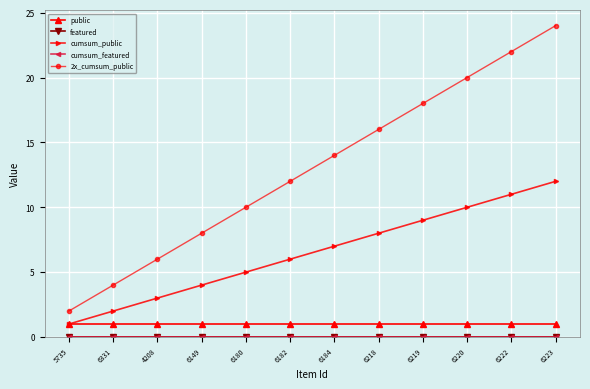

At which label does cumsum_public first exceed 7?

6218